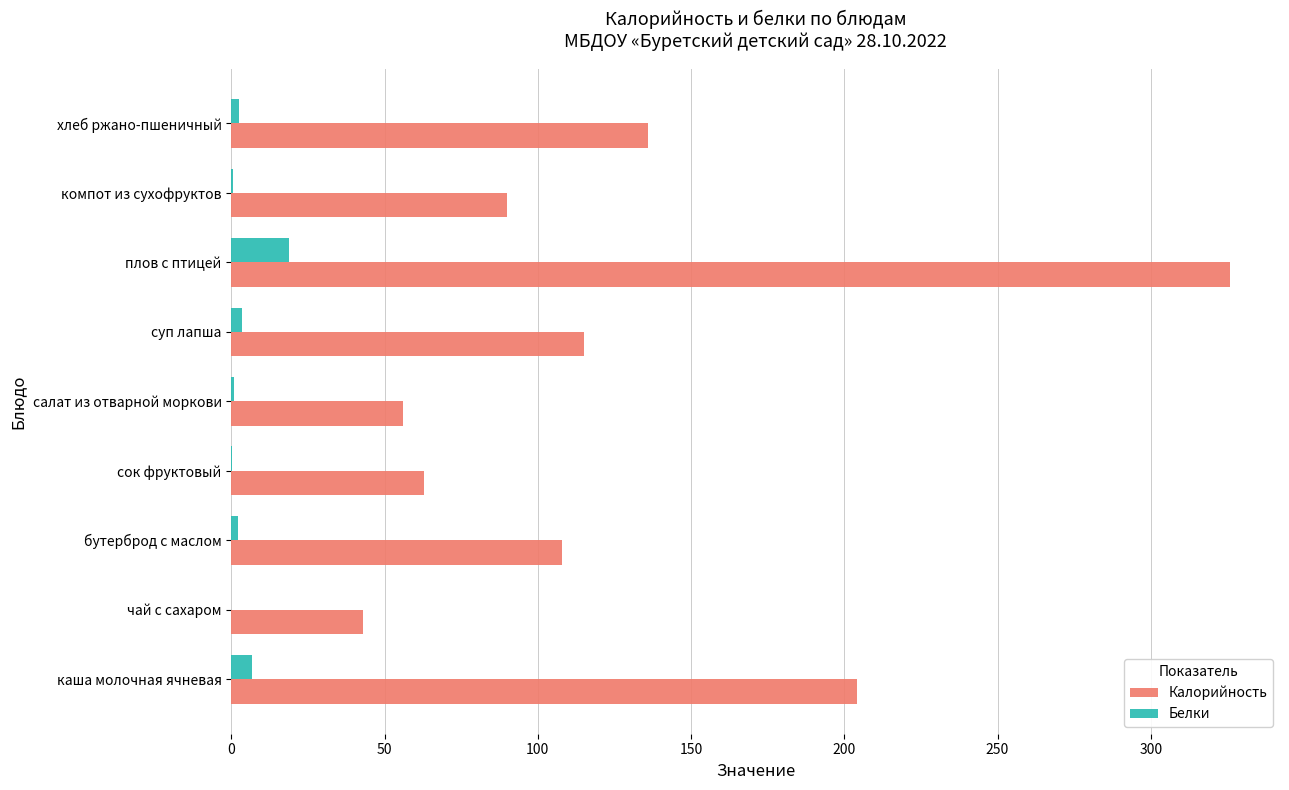

Is the value of Калорийность at бутерброд с маслом greater than the value of Белки at каша молочная ячневая?

Yes